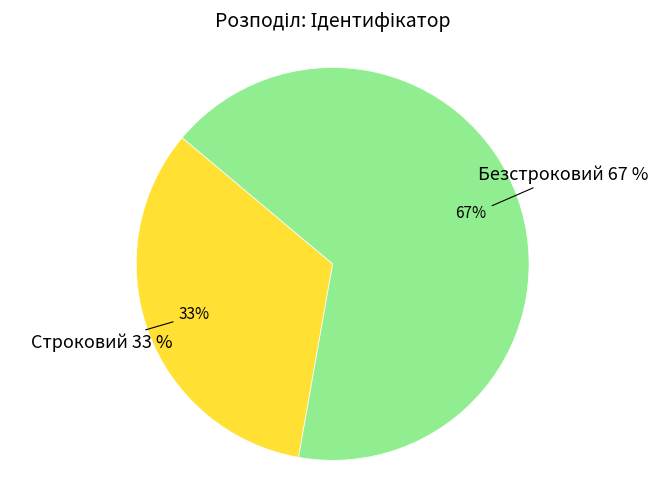

Is it true that Безстроковий is 67% of the pie?

True